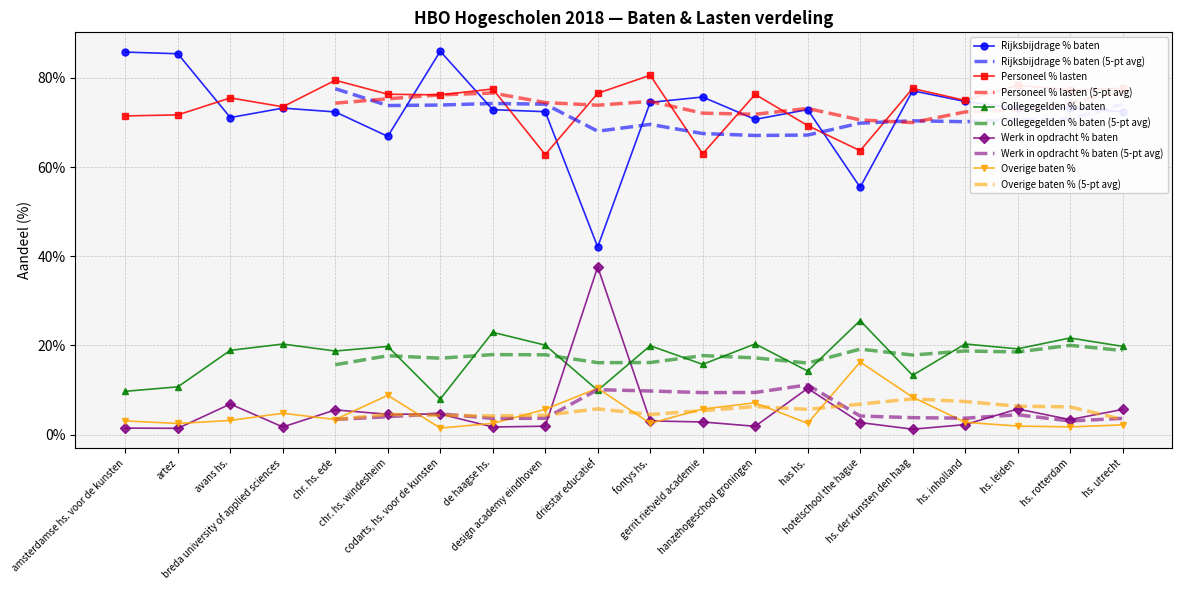

What is the label of the 3rd point from the right?

hs. leiden